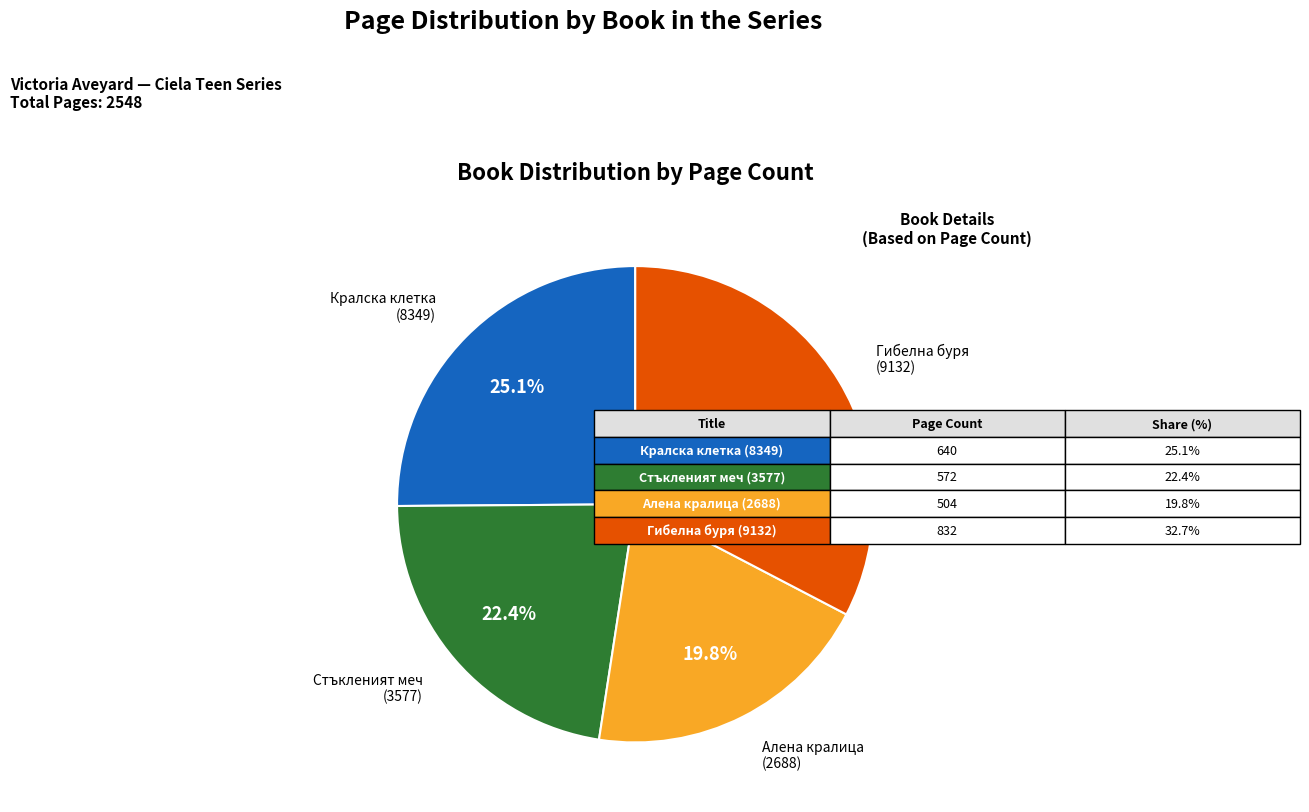

Does any single category account for the majority?

No